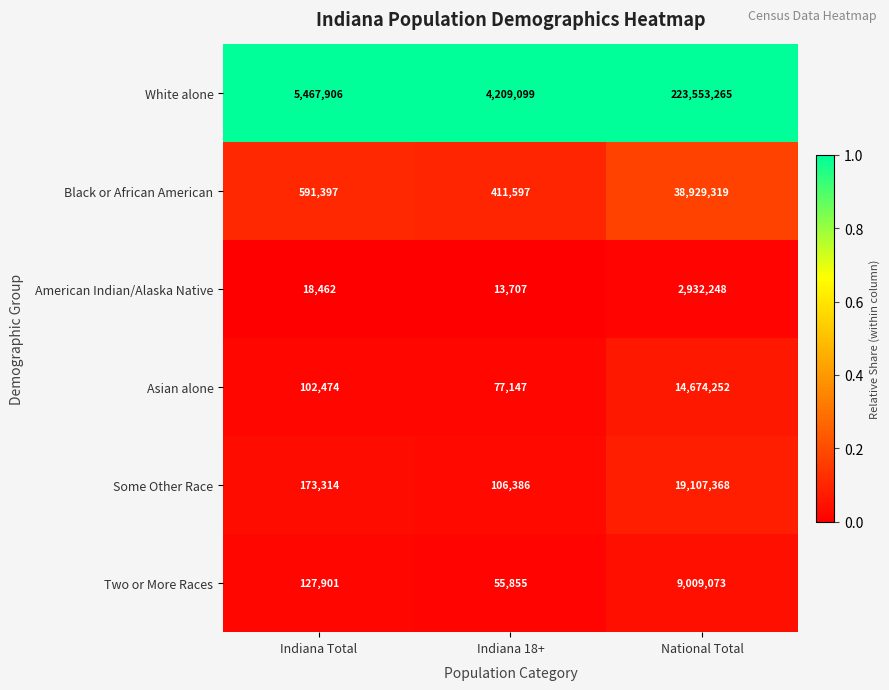

Rank the series by their maximum value, from highest to lowest.

White alone, Black or African American, Some Other Race, Asian alone, Two or More Races, American Indian/Alaska Native